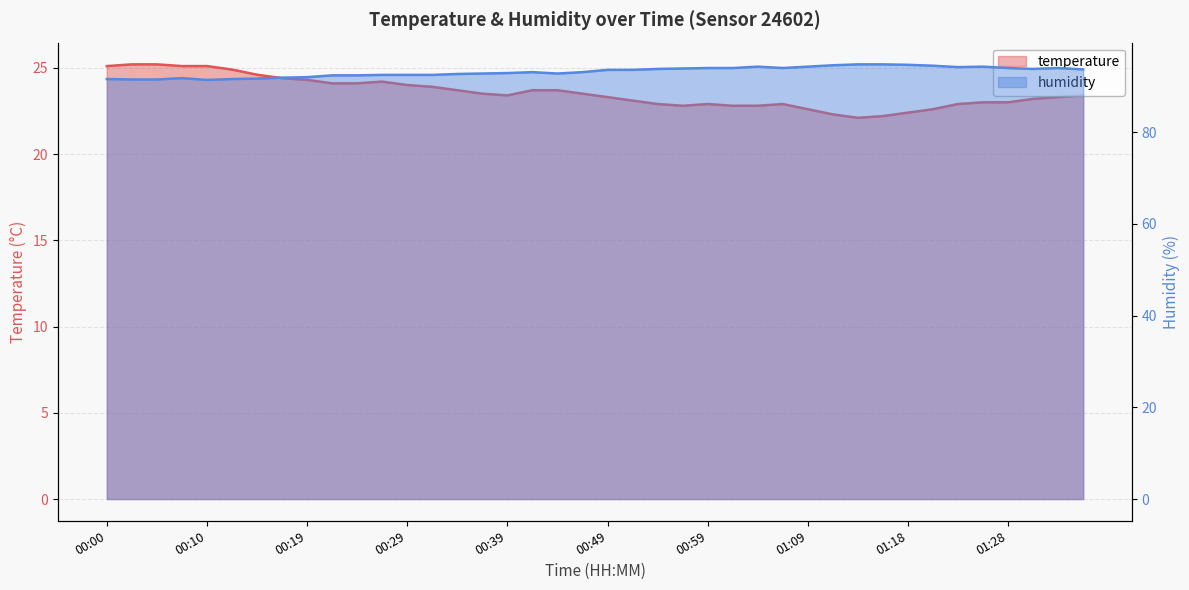

Read the temperature value at 01:23.

22.9